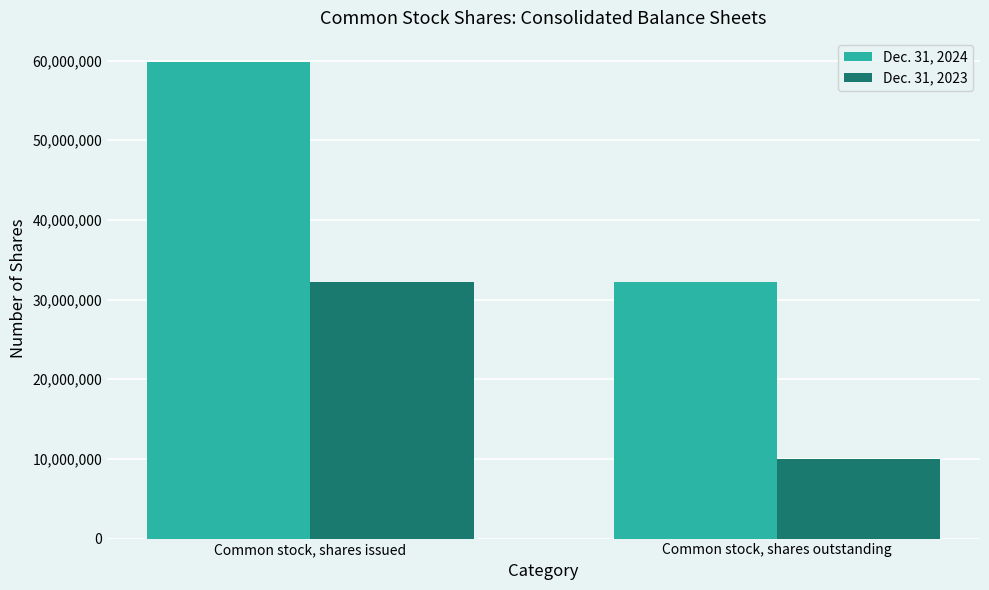

Is it true that Dec. 31, 2024 equals 32165478 at Common stock, shares outstanding?

True